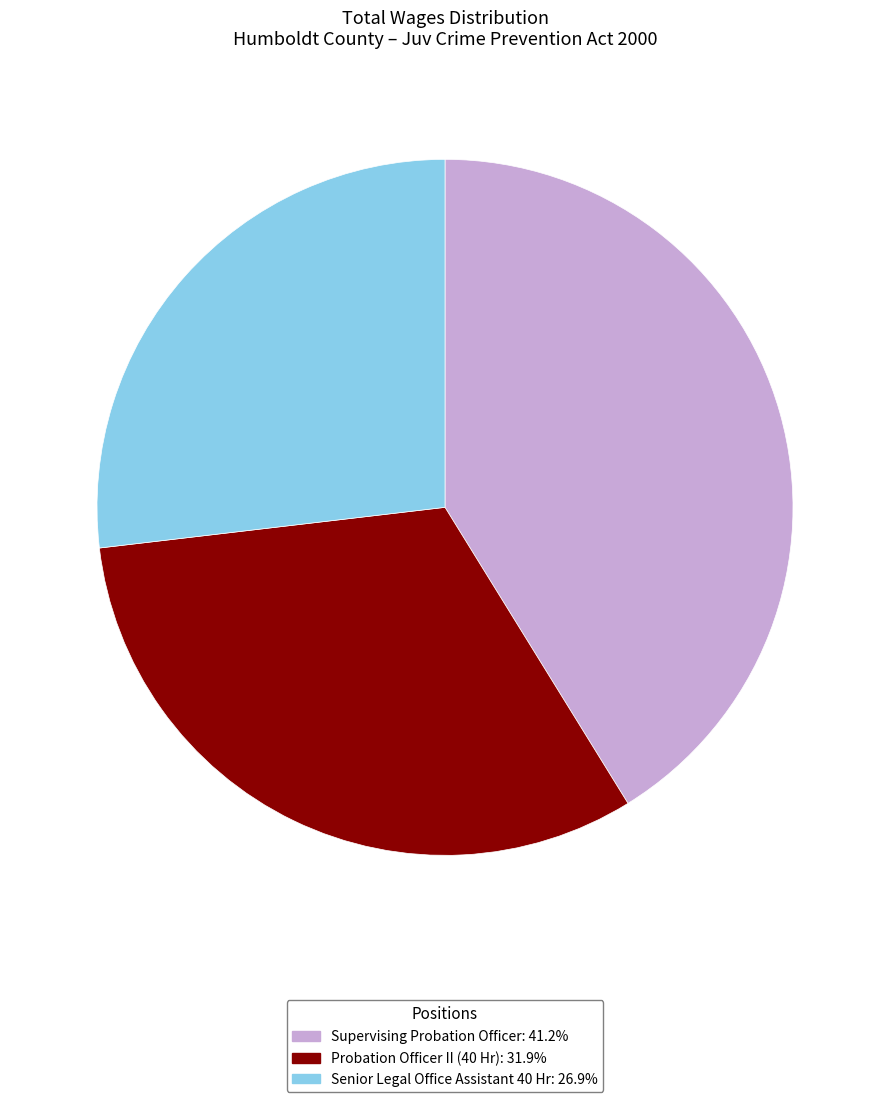

Which category has the smallest portion of the pie?

Senior Legal Office Assistant 40 Hr